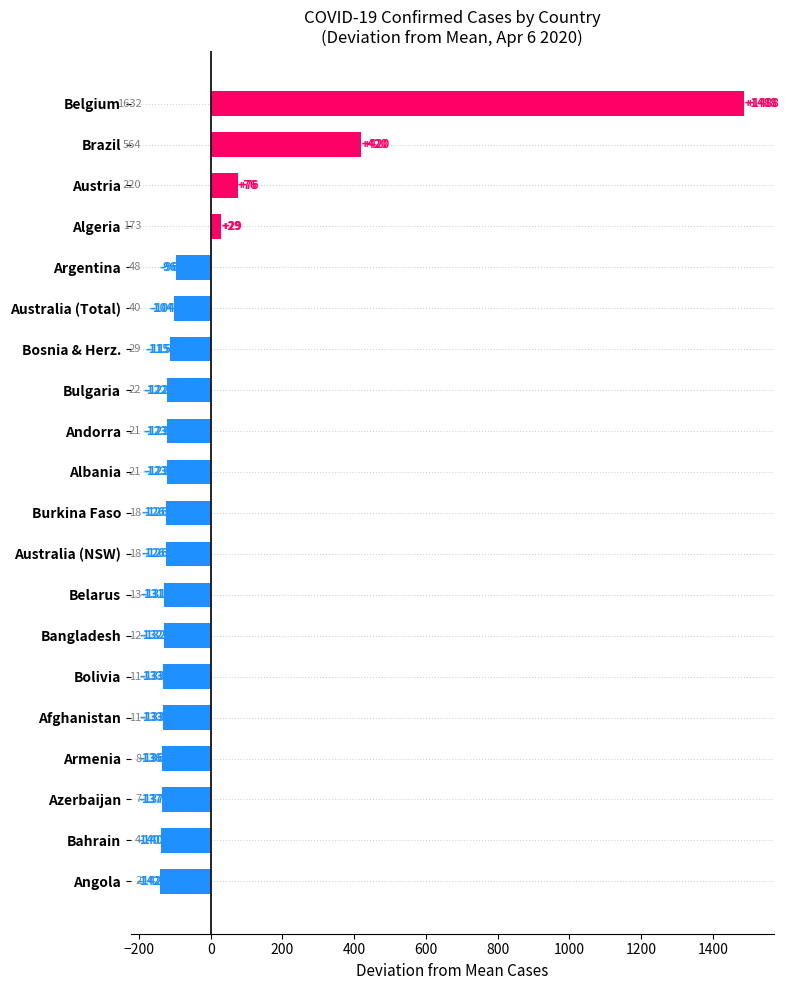

What is the value of the 17th bar from the top?

-135.7